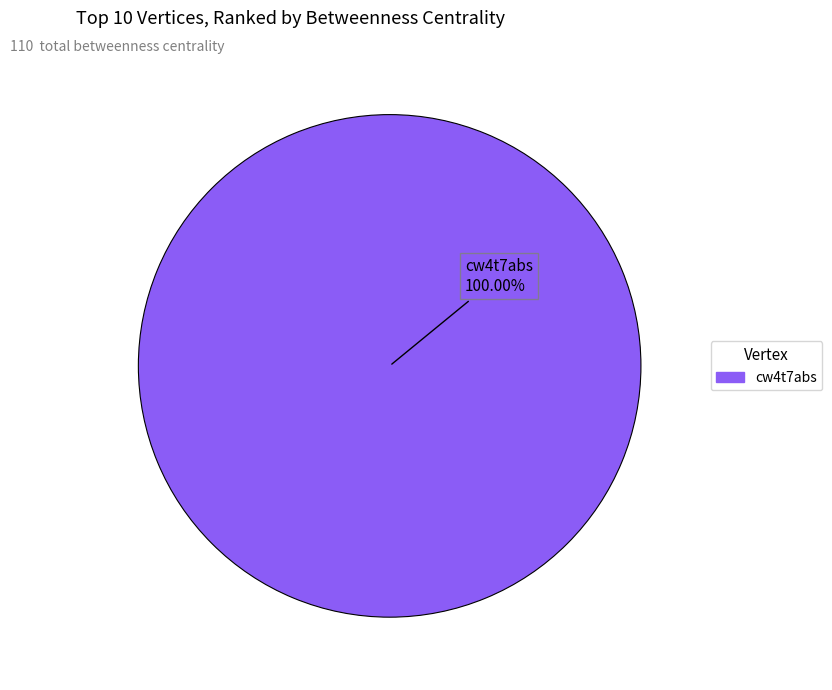

Is there any slice that represents more than half of the pie?

Yes